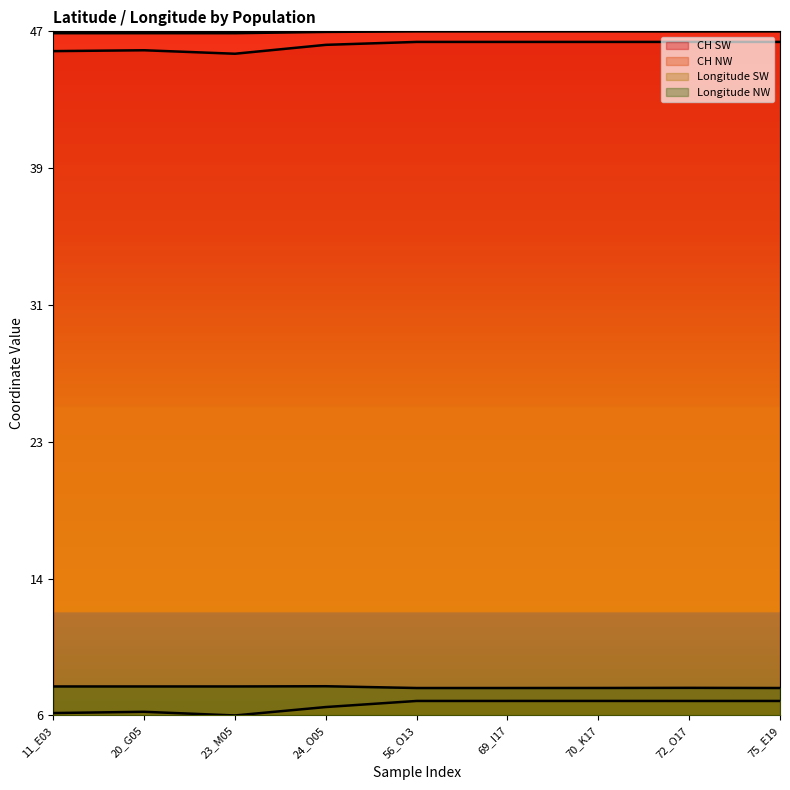

At which category does the chart reach its peak across all series?

70_K17